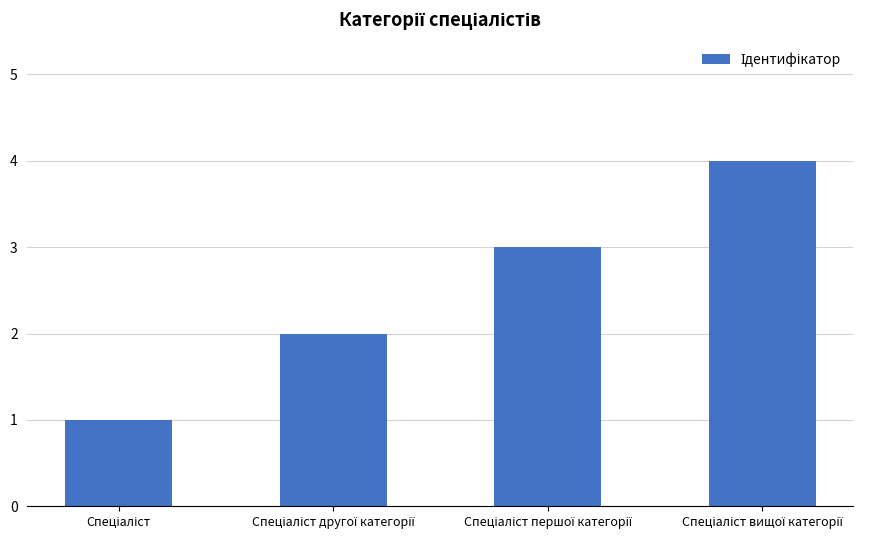

What is the greatest value displayed?

4